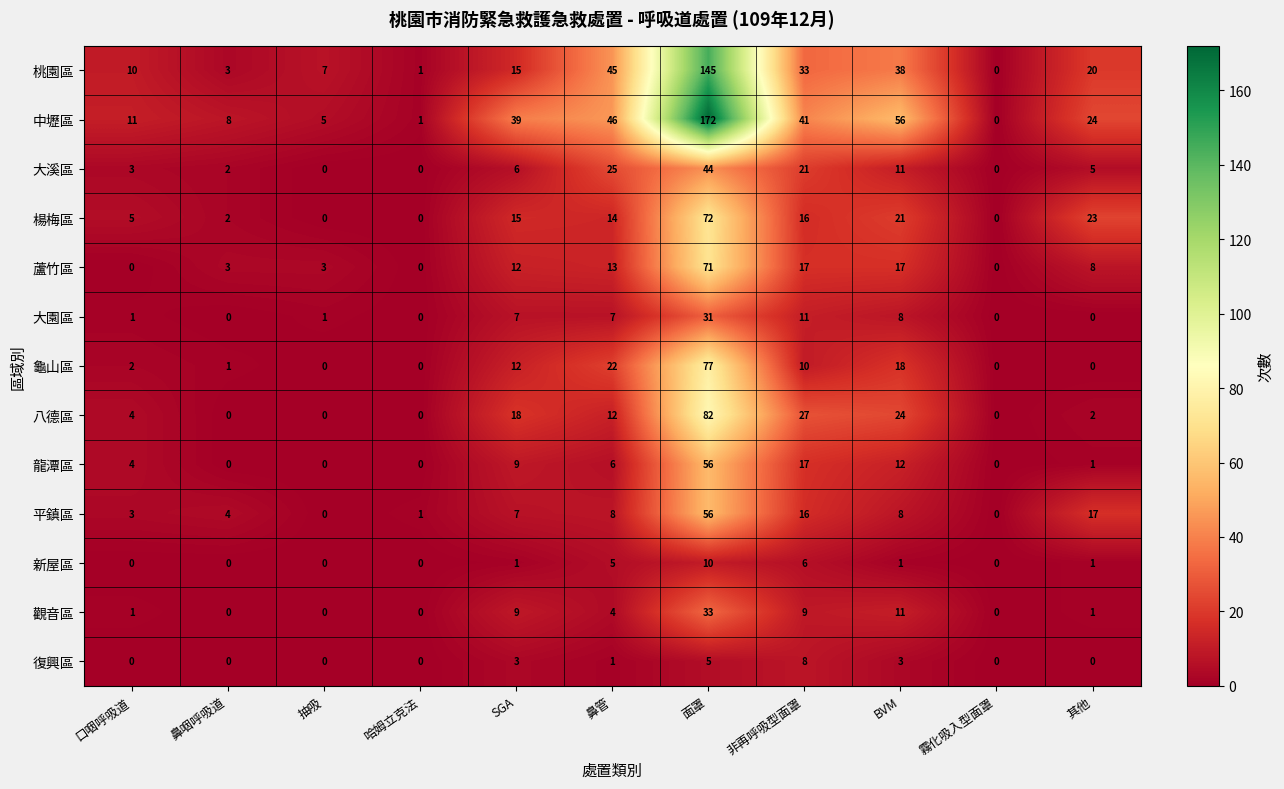

Which series has the largest total across all categories?

中壢區